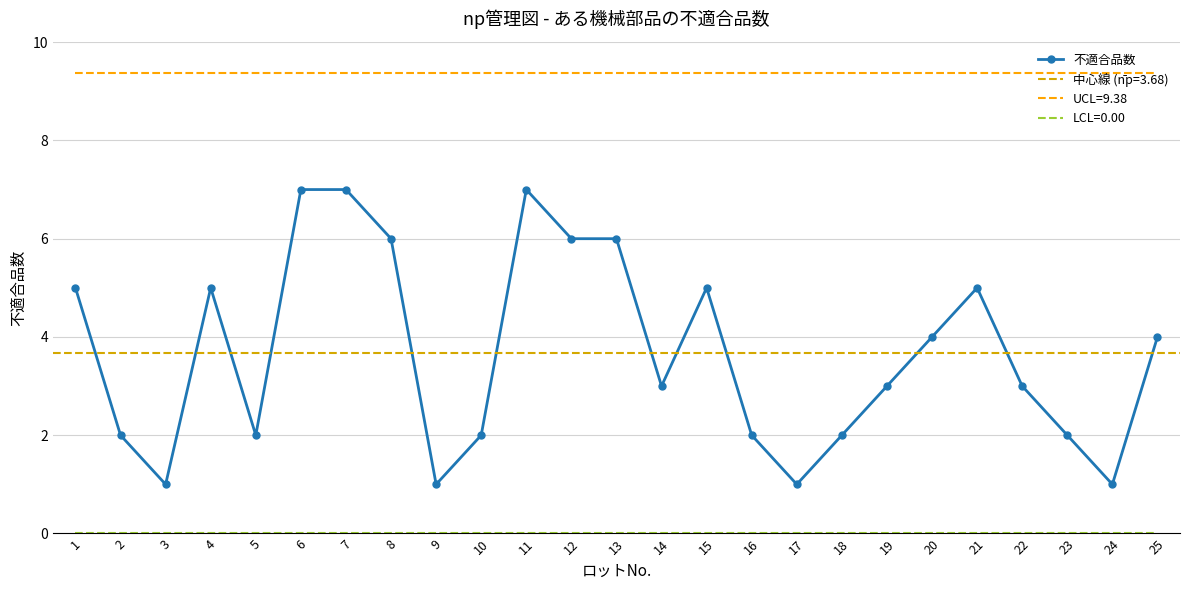

What is the change in value from 3 to 7?

+6